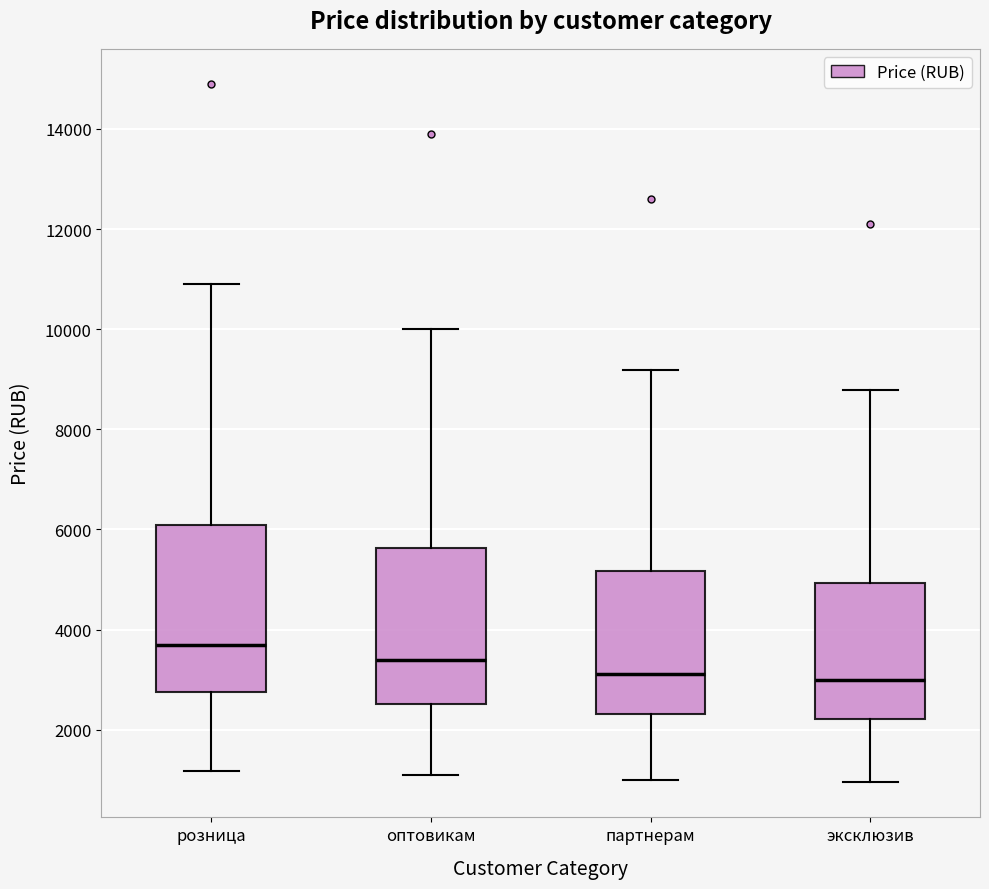

Where does the upper whisker of the box for розница end on the y-axis? The values are not printed on the chart, so give them approximately, as read against the axis.

11000